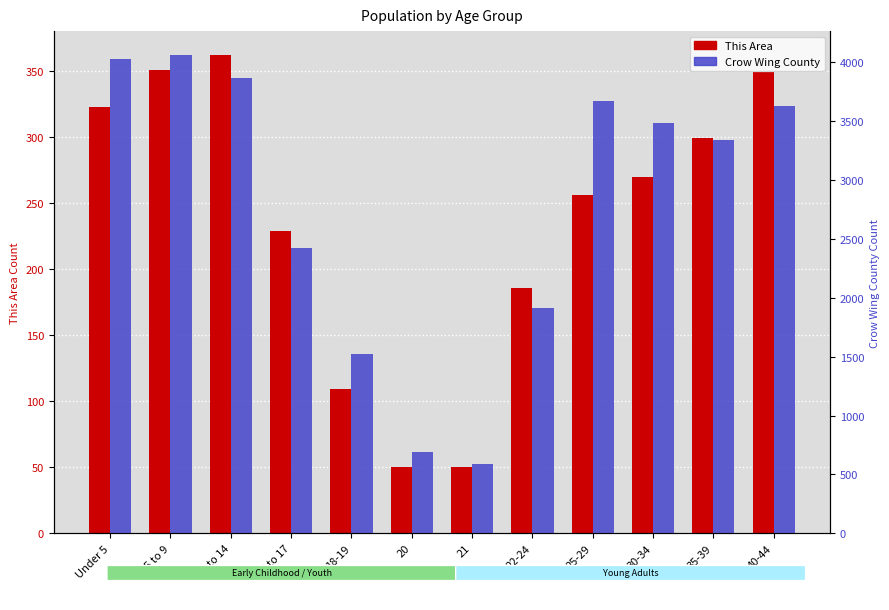

What is the minimum value shown in the chart?

50